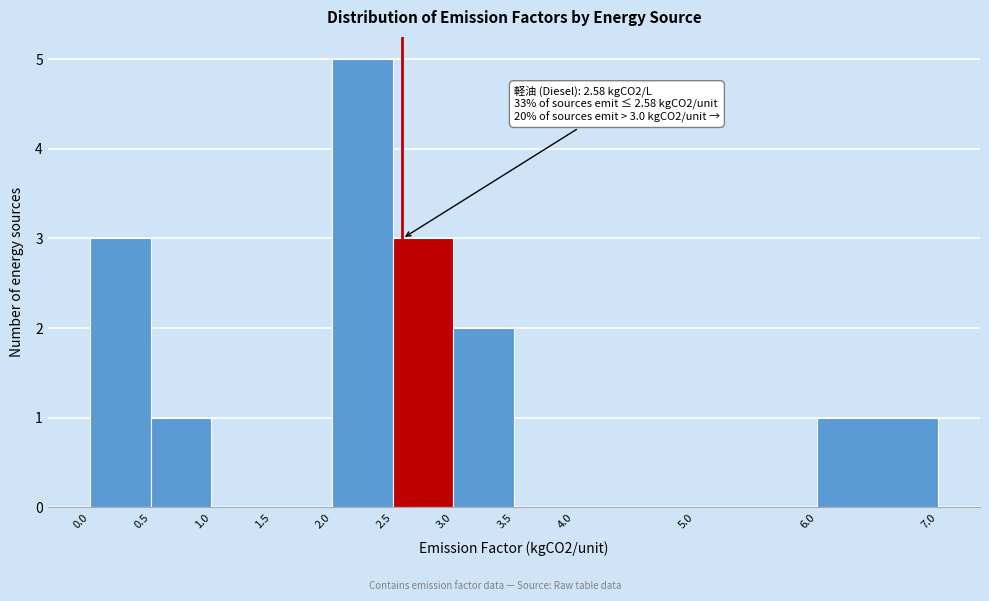

Over which range of the x-axis is the bar tallest?

2.0 to 2.5